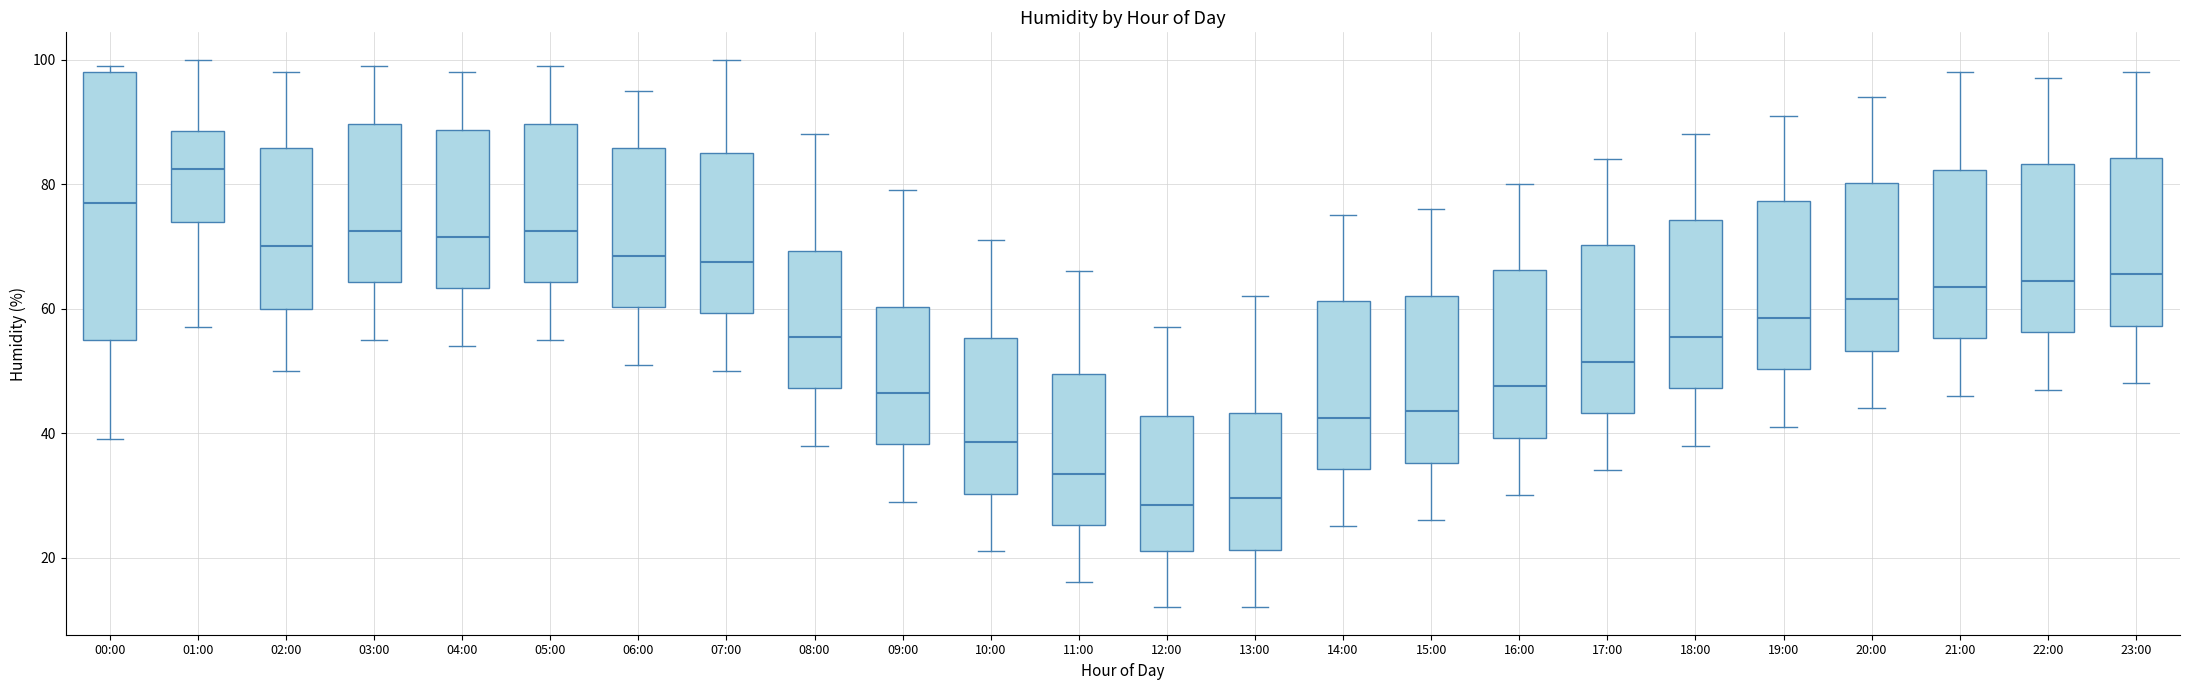

Which box is the tallest, from its lower edge to its upper edge?

00:00